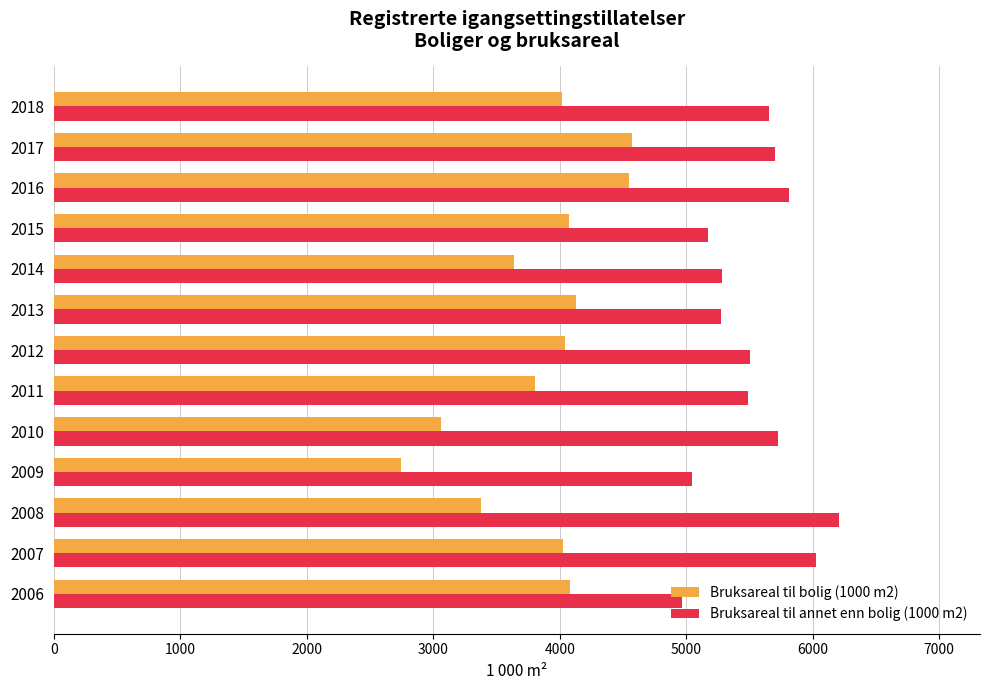

What is the average value of the Bruksareal til bolig (1000 m2) series?

3855.3